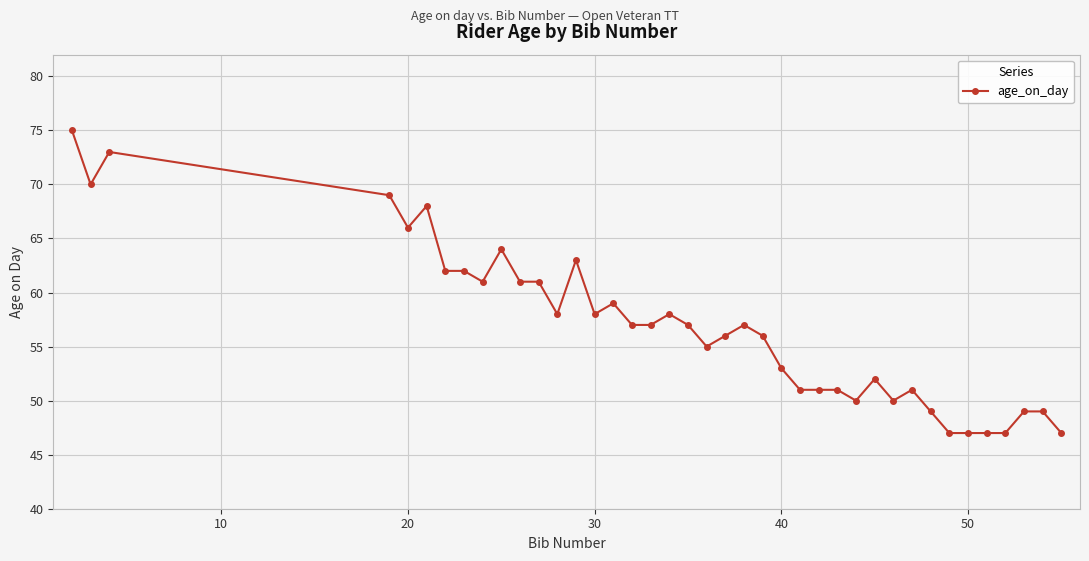

What is the smallest value displayed?

47